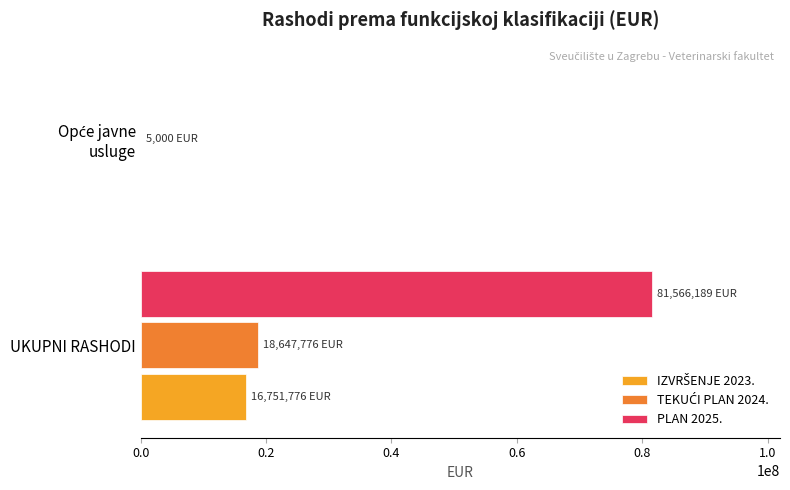

What is the maximum value shown in the chart?

81566189.0